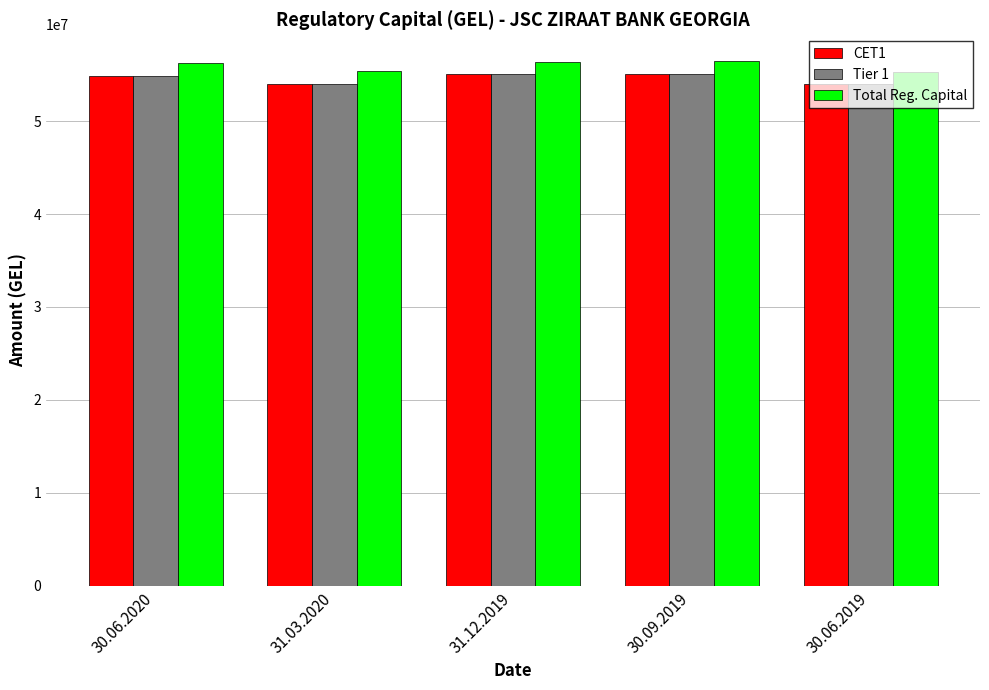

Is the value of Total Reg. Capital at 31.12.2019 greater than the value of CET1 at 30.06.2020?

Yes